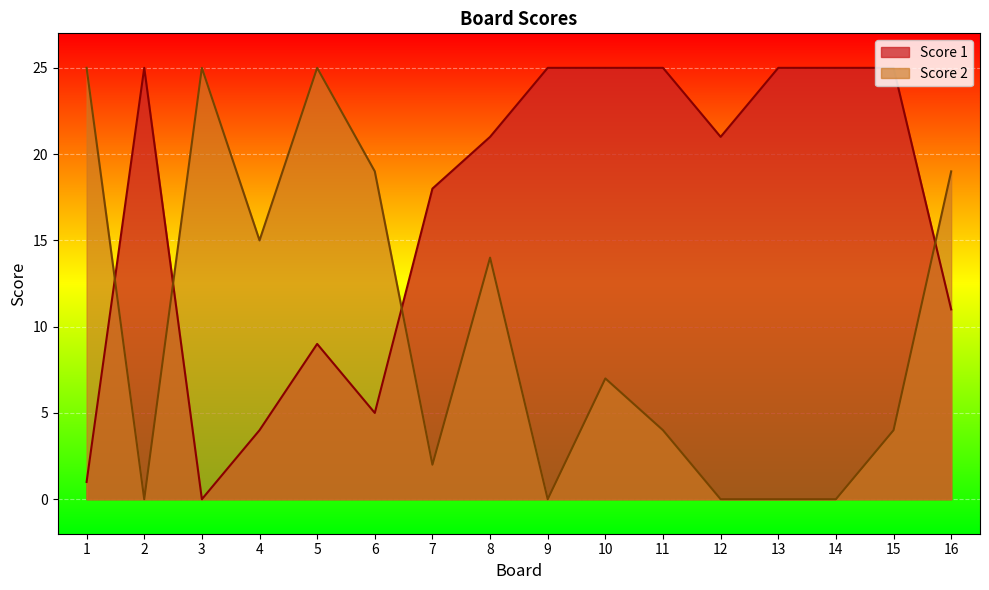

What is the average value of the Score 2 series?

10